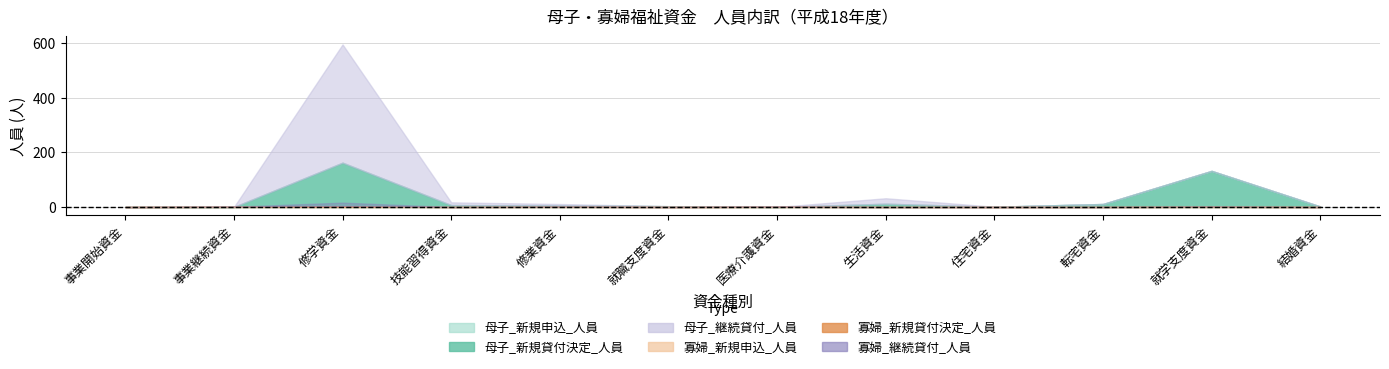

At how many categories does at least one series exceed 241?

1